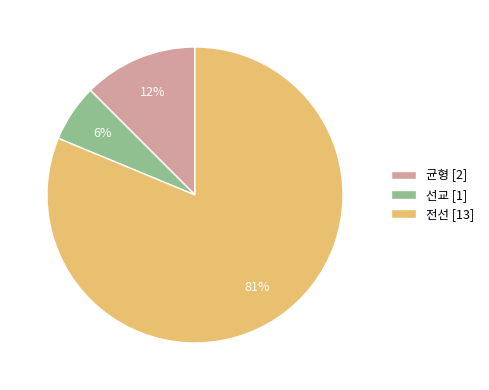

Is the sum of 균형 and 선교 greater than half?

No